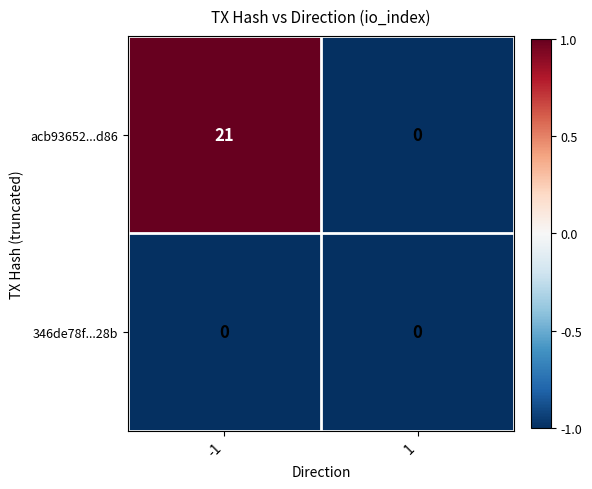

The acb93652...d86 series shows 8 at -1. True or false?

False